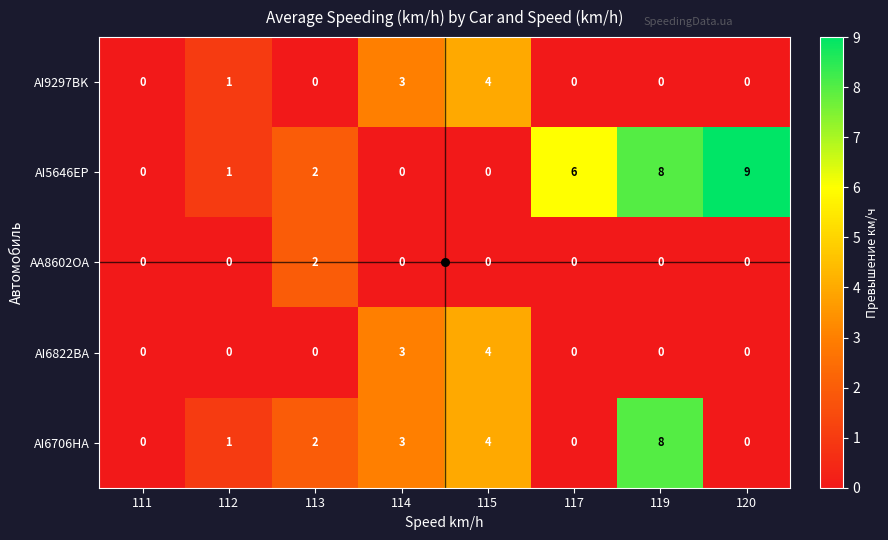

What is the total value across all series at 119?

16